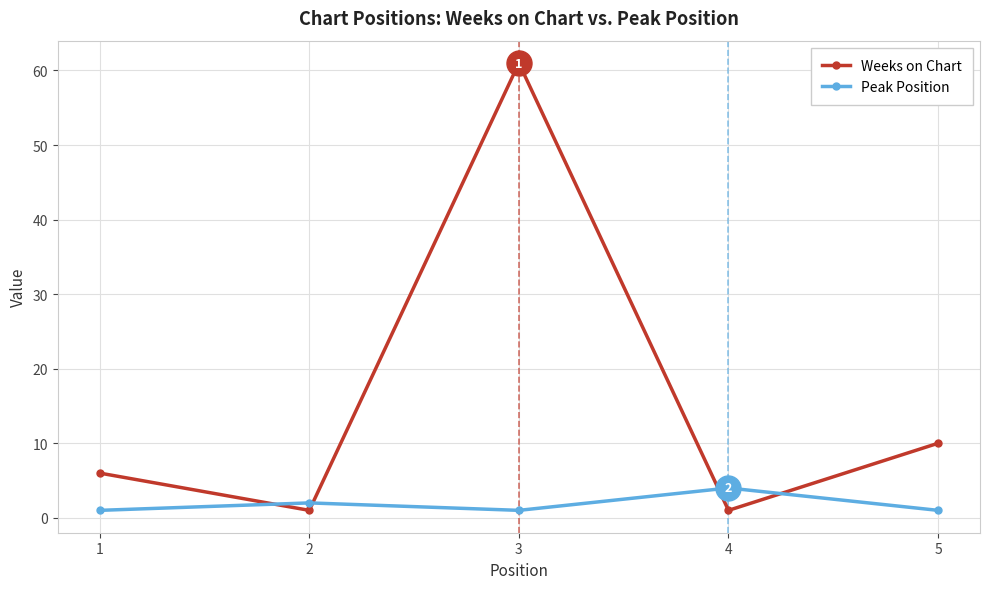

Which label corresponds to the largest value in the chart?

3